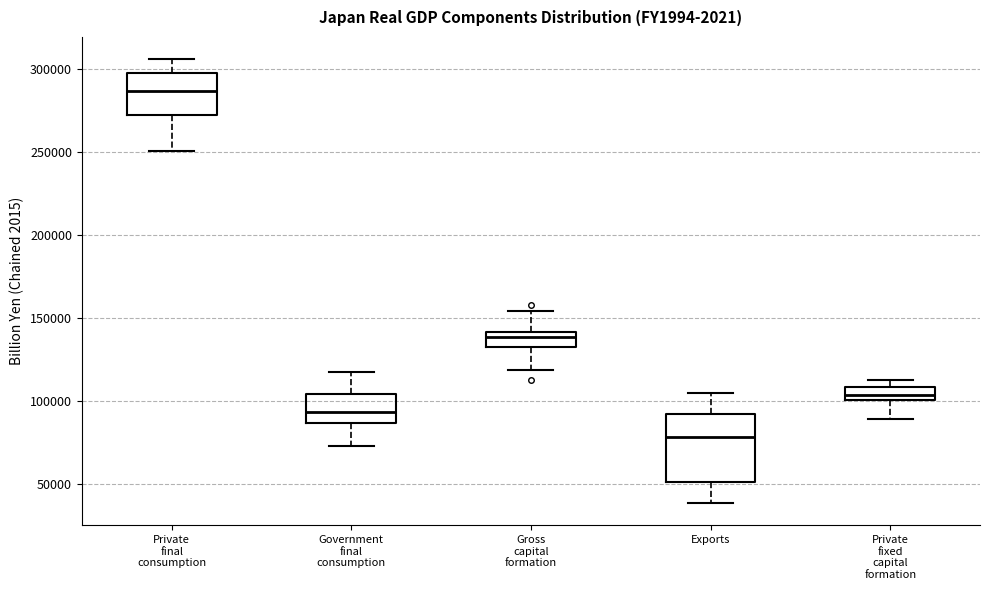

Comparing the boxes themselves (not the whiskers), which one is the tallest?

Exports